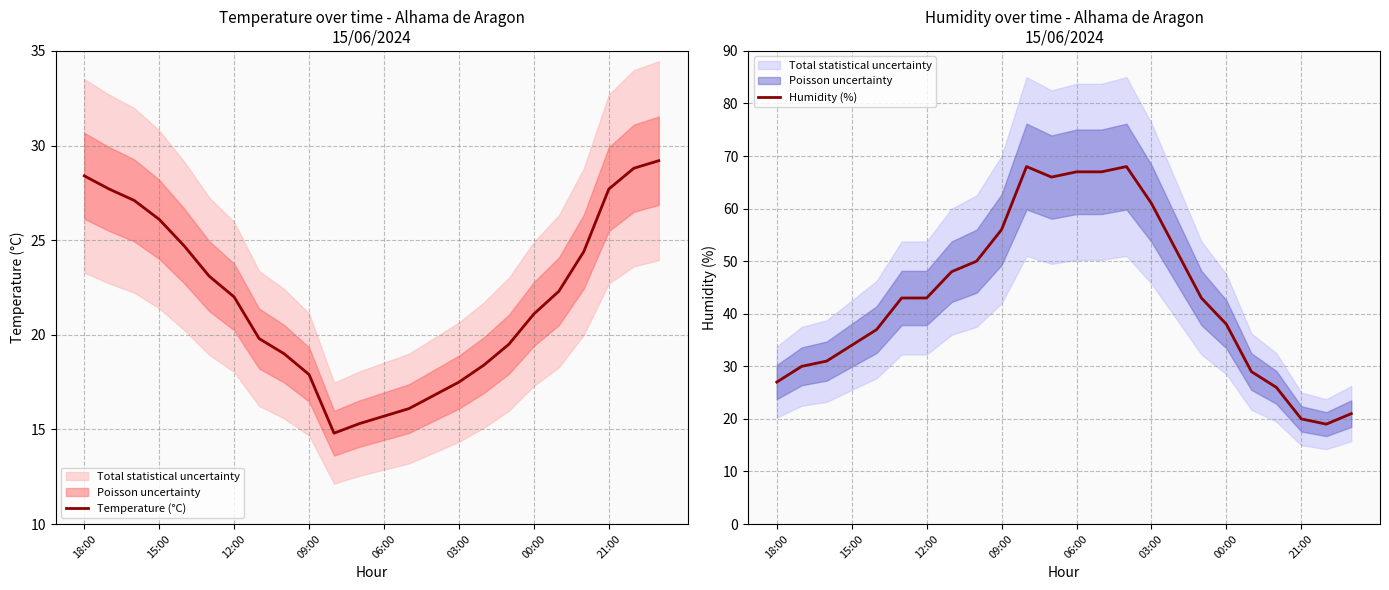

True or false: Temperature (°C) and Humidity (%) cross at least once.

True